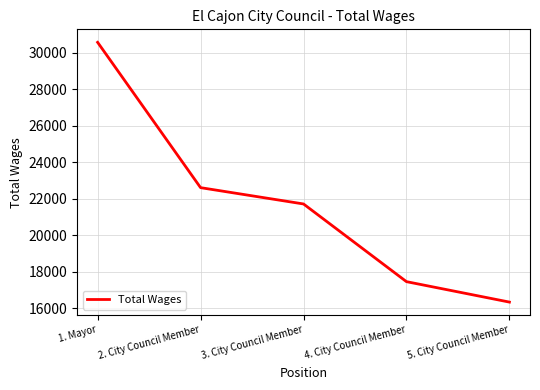

What is the difference between the maximum and minimum values?

14221